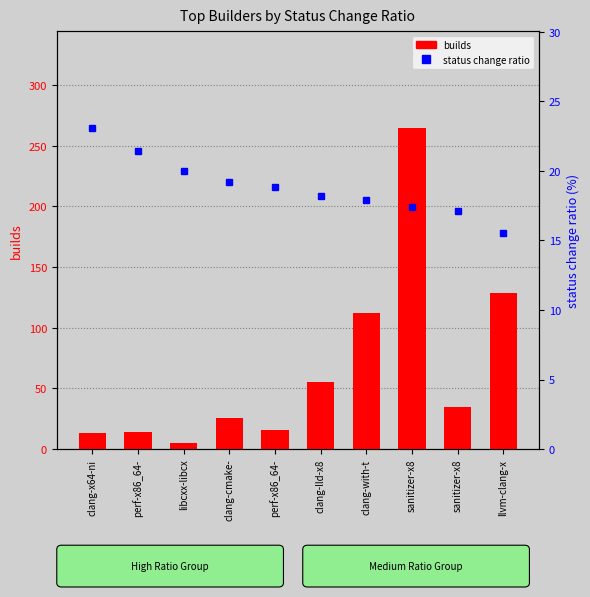

At how many categories does at least one series exceed 150?

1